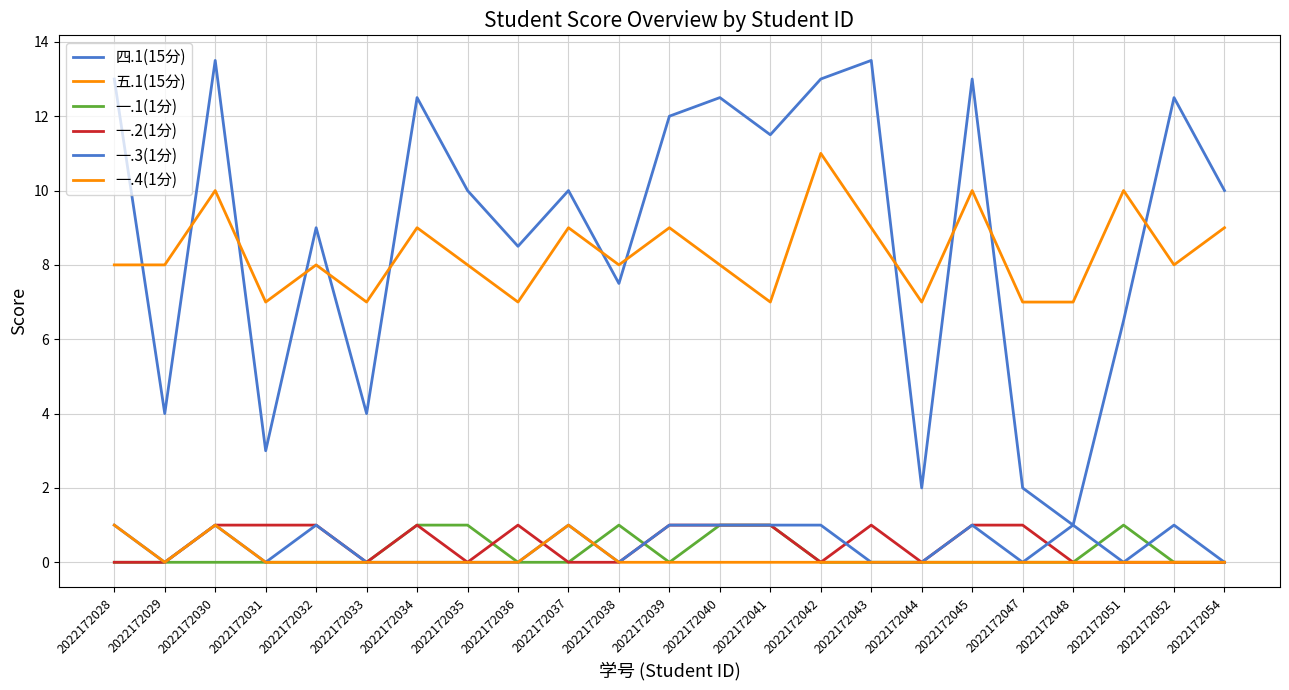

In 一.4(1分), how many points are lower than both neighbors (excluding endpoints)?

1